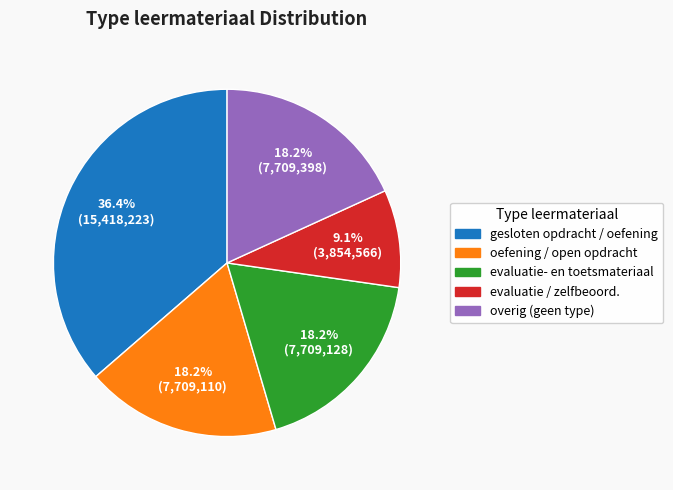

Is there any slice that represents more than half of the pie?

No